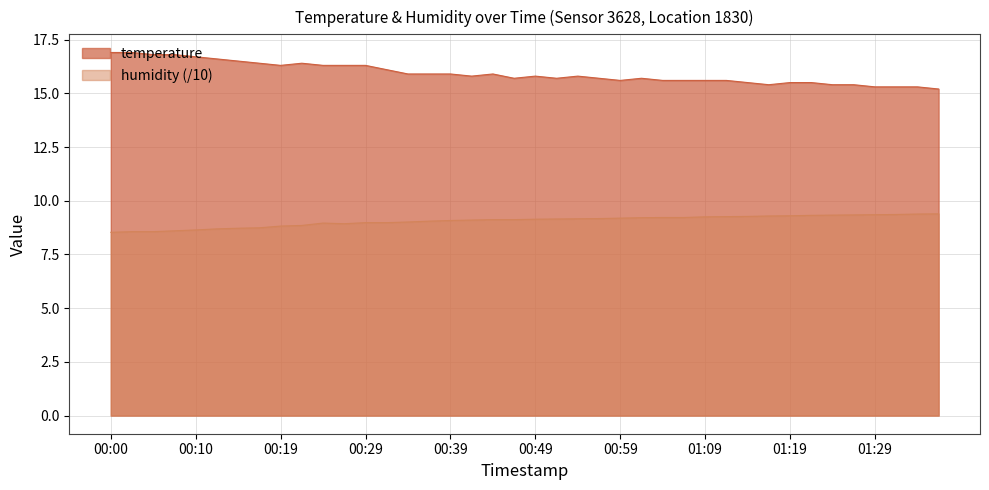

True or false: humidity and temperature intersect in this chart.

False